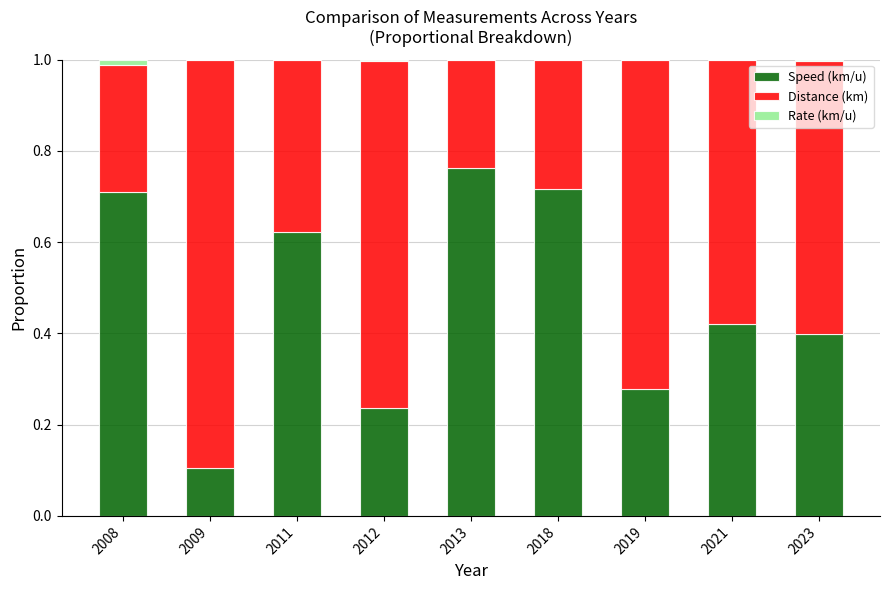

At which label does Speed (km/u) reach its peak?

2013